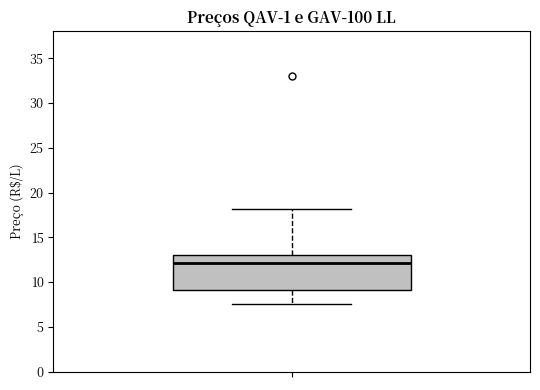

Transcribe this box plot: give where the median line is, the range the box spans, and where the two whiskers end, as read against the y-axis. The values are not printed on the chart, so give them approximately, as read against the axis.

median 12.0, box 9.0 to 13.0, whiskers 7.5 to 18.0